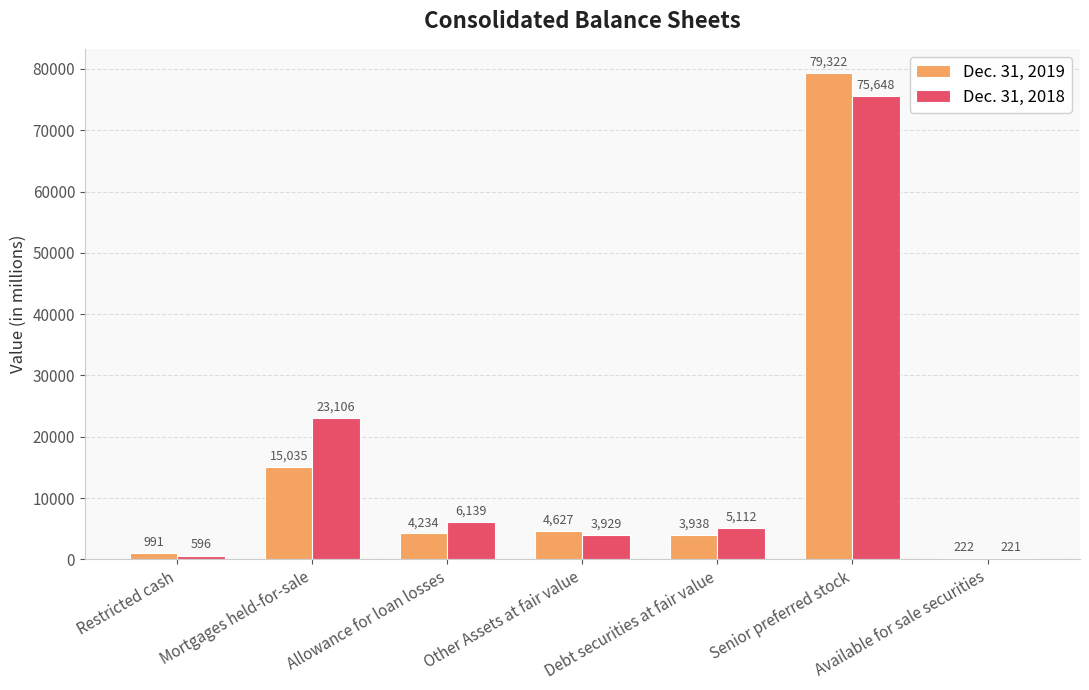

What is the total value across all series at Restricted cash?

1587